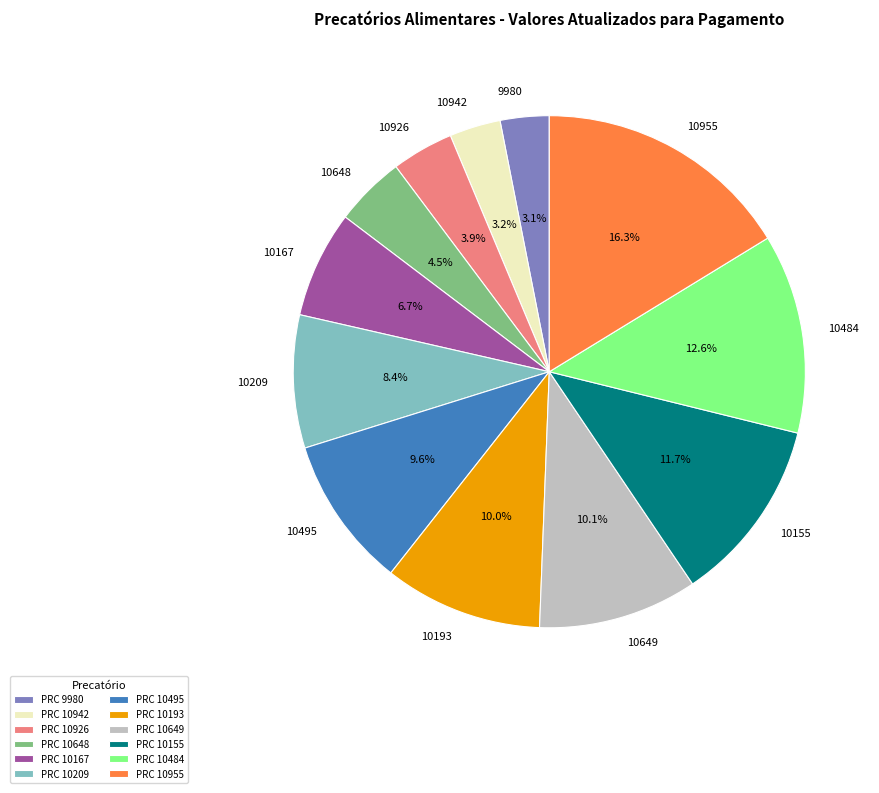

How many segments does this pie chart have?

12